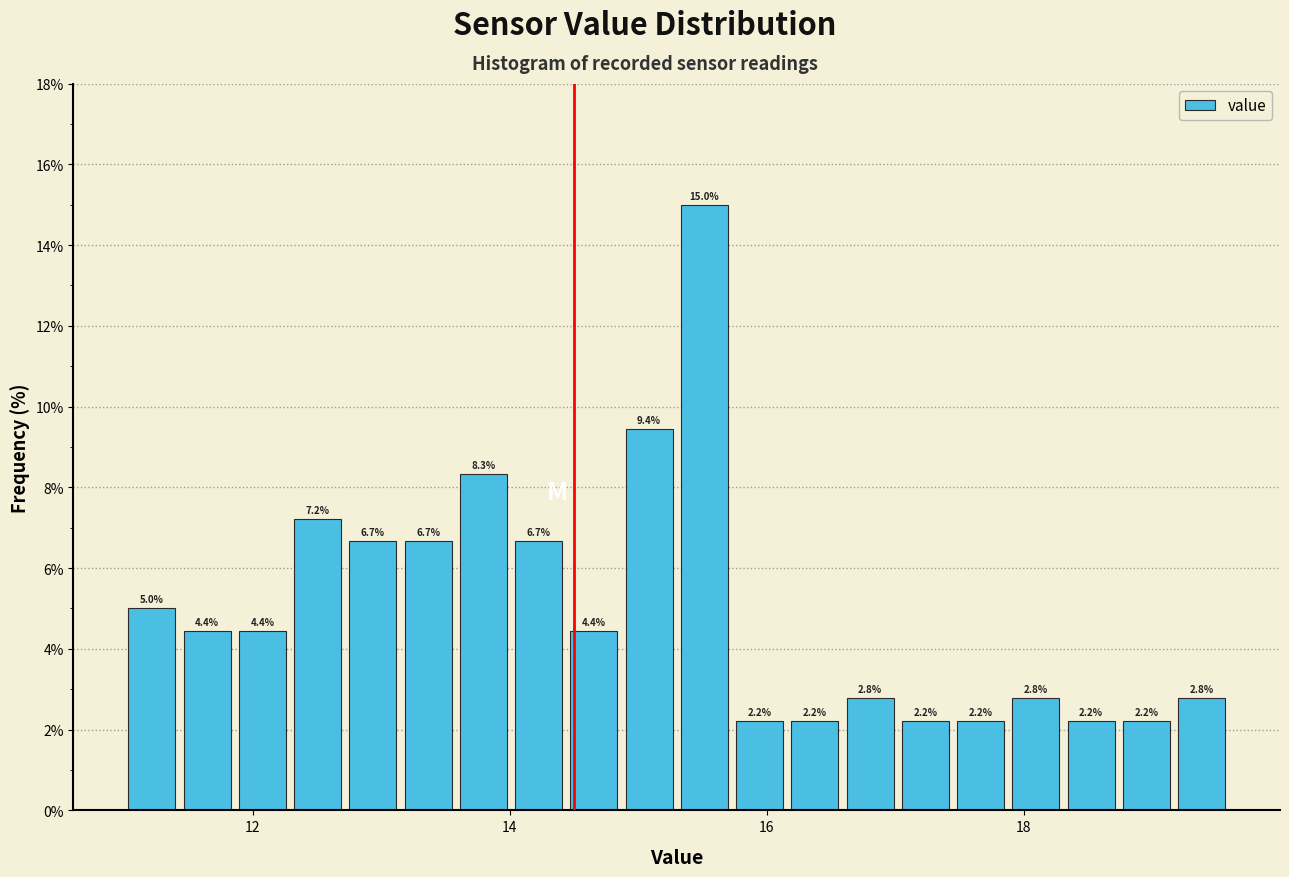

Around what value on the x-axis is the tallest bar? Give the approximate position of its centre, as read against the axis.

15.6